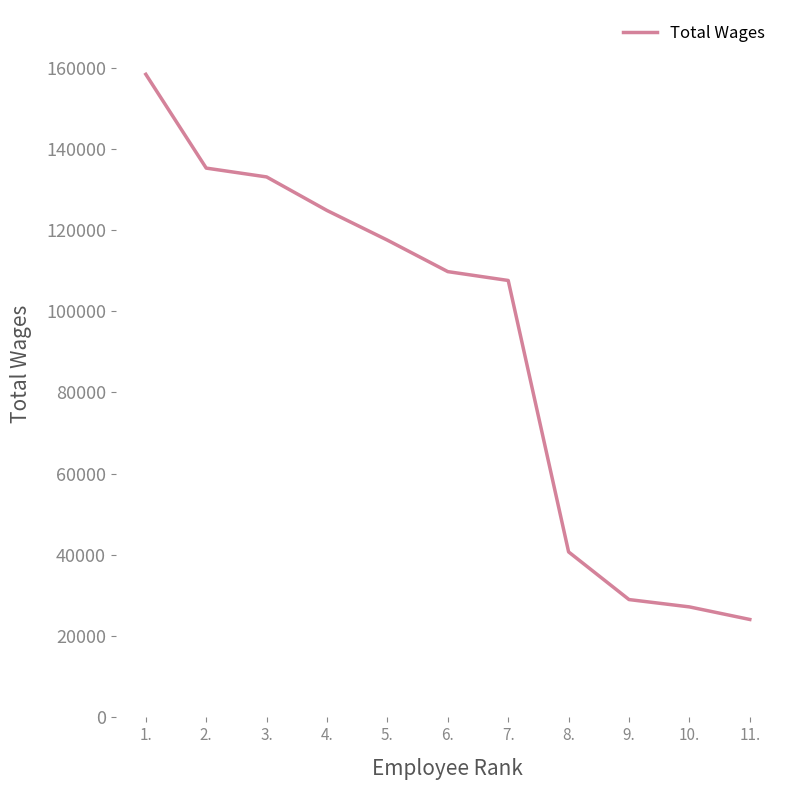

What is the change in value from 6. to 9.?

-80747